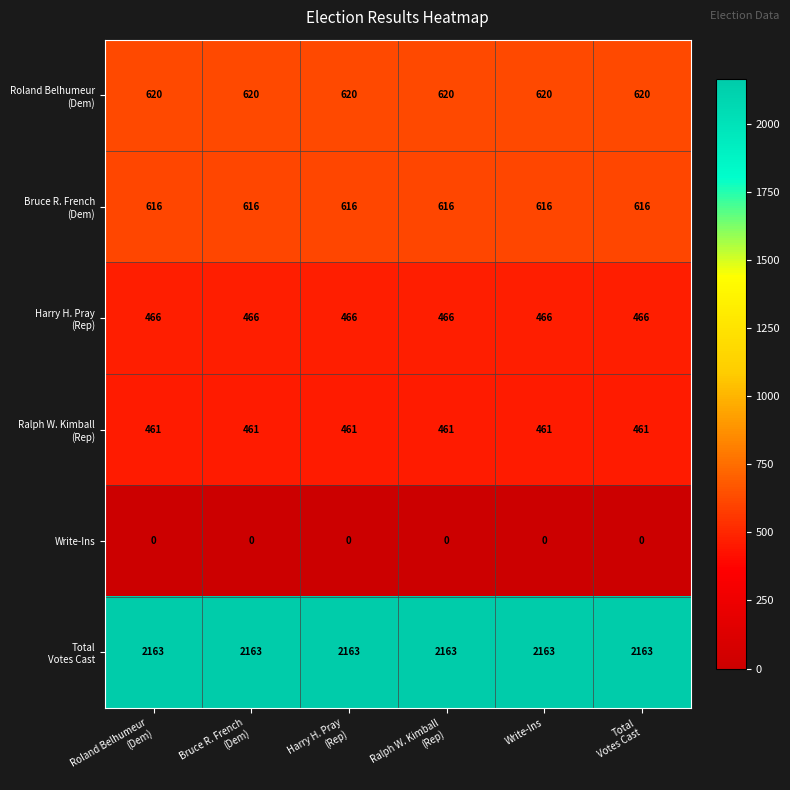

What is the maximum value shown in the chart?

2163